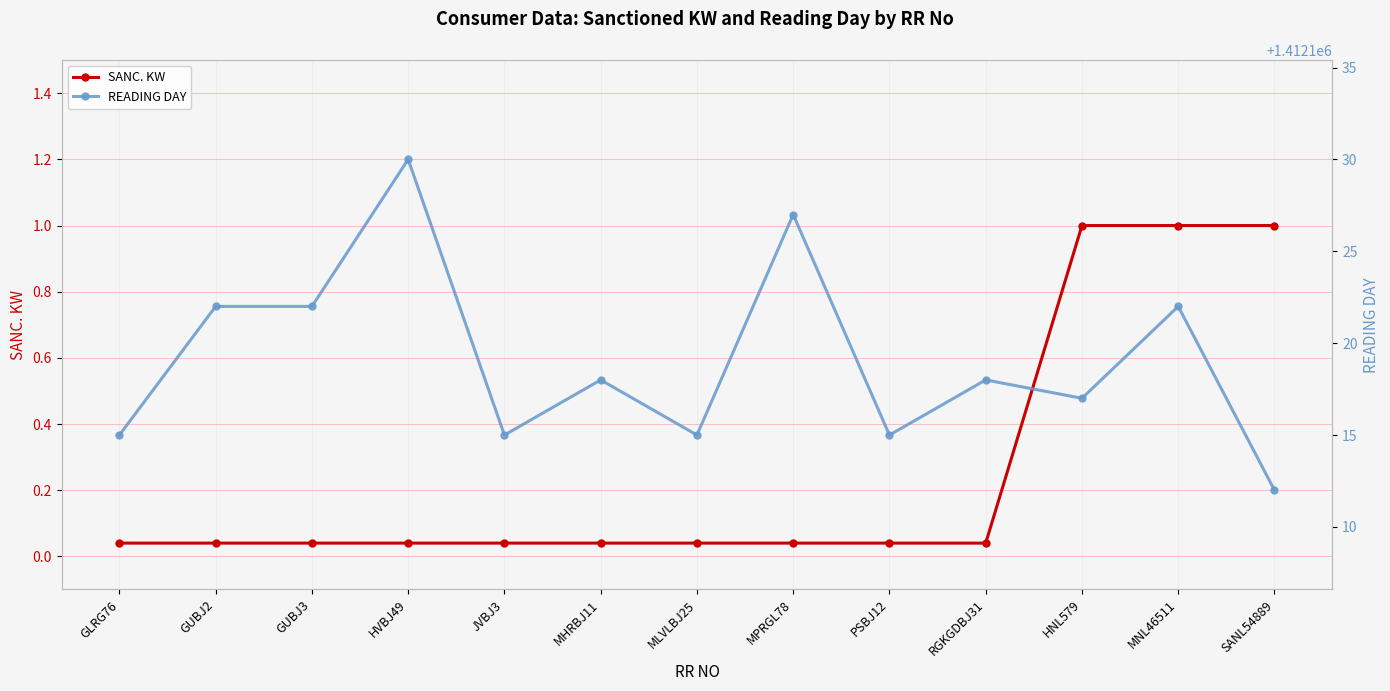

True or false: SANC. KW and READING DAY cross at least once.

False